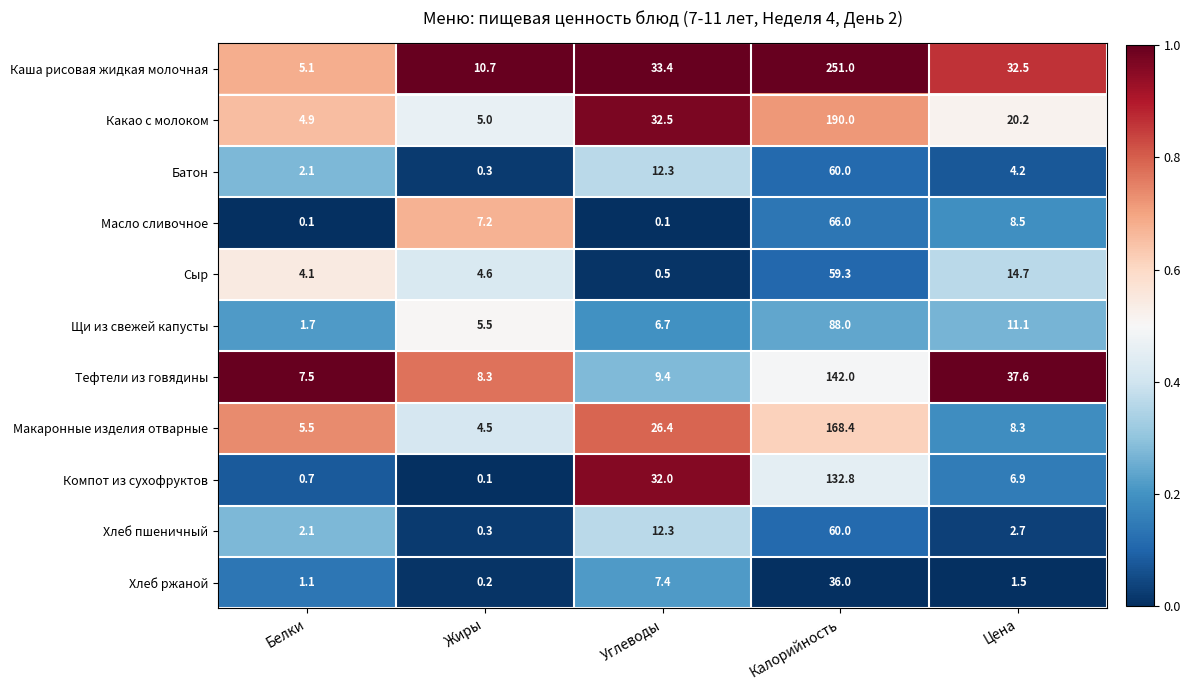

What is the sum of the Щи из свежей капусты values at Углеводы and Белки?

8.4